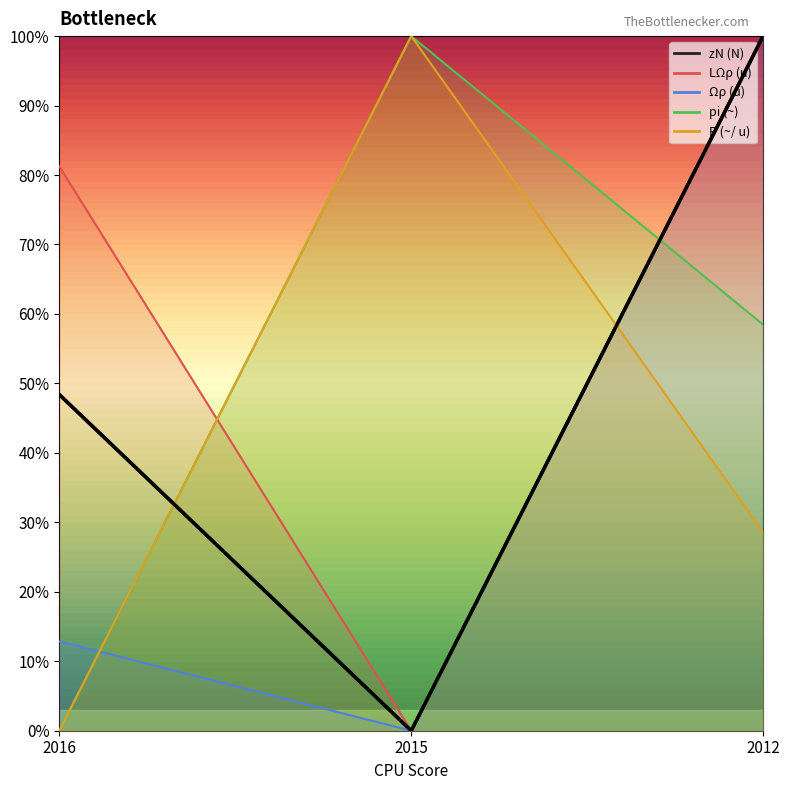

How many LΩρ (u) values are between 0 and 100?

3